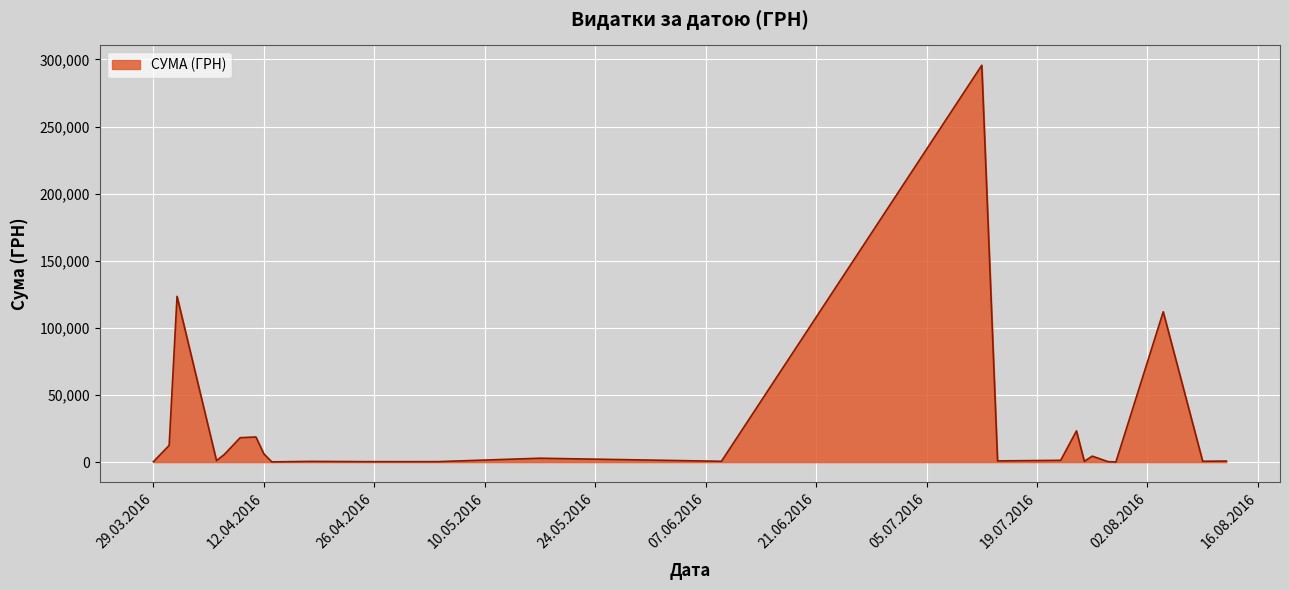

What is the difference between the maximum and minimum values?

295540.8